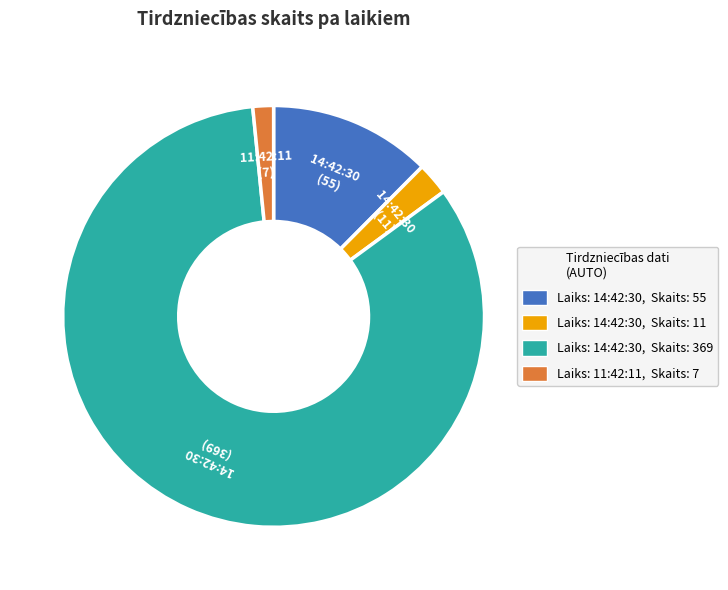

Does any single category account for the majority?

Yes